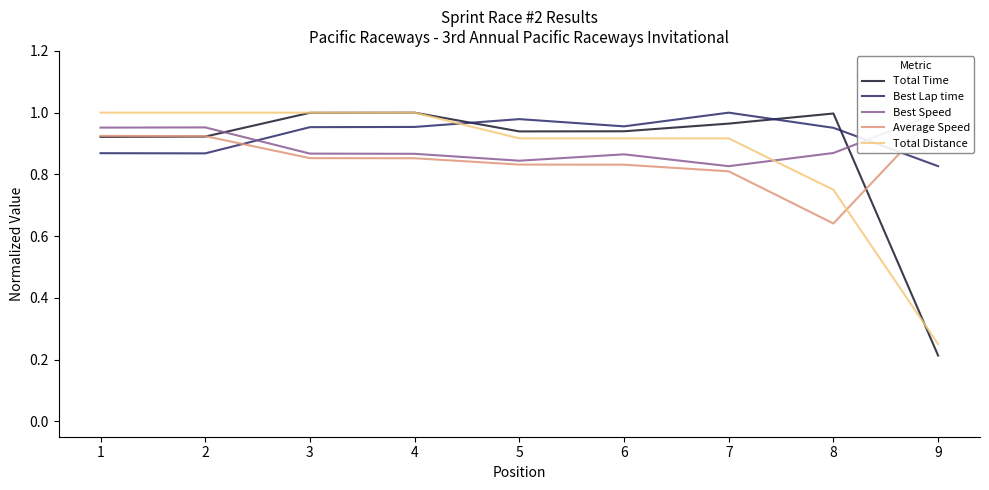

The Average Speed series shows 0.9 at 4. True or false?

True